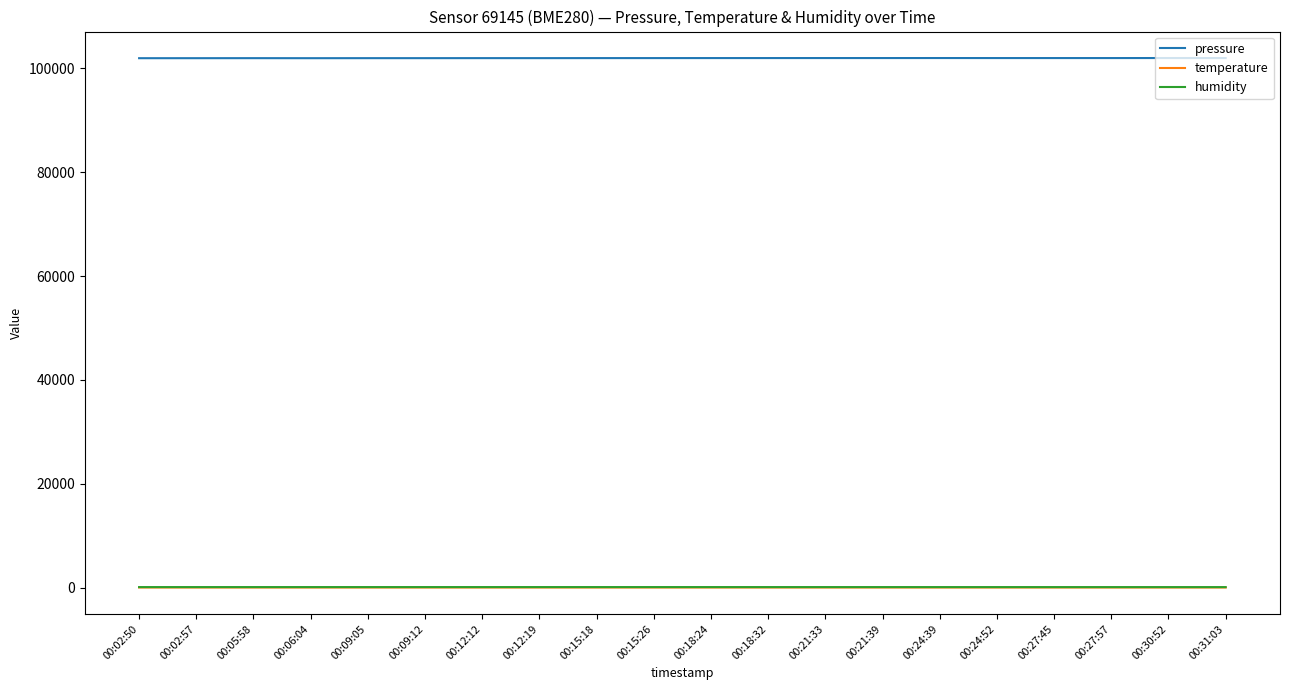

Does the chart display data point markers on the line(s)?

No